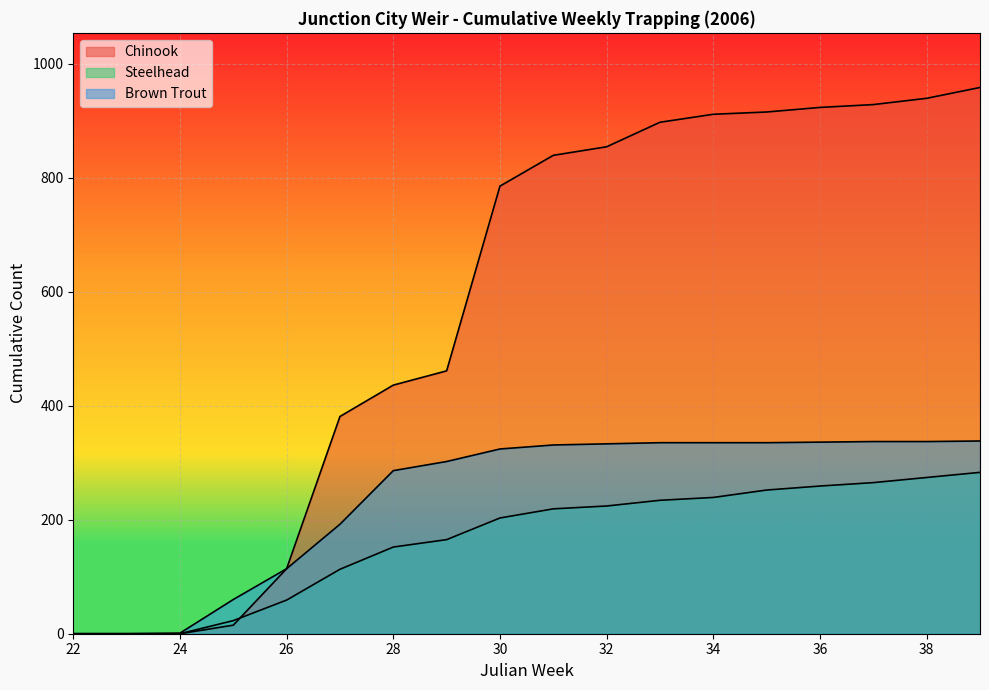

At which label is Brown Trout closest to 169?

27